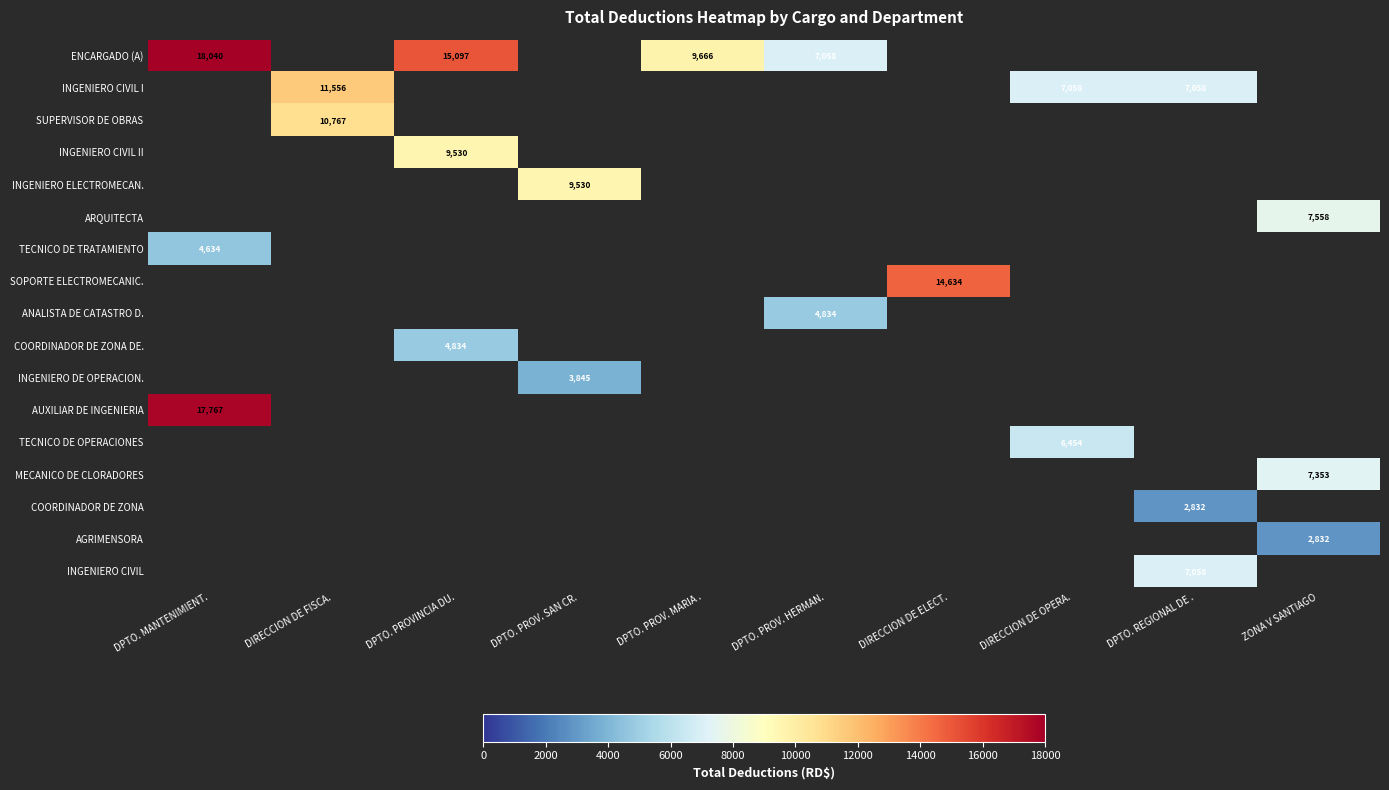

Is it true that ENCARGADO (A) equals 0.0 at ZONA V SANTIAGO?

True